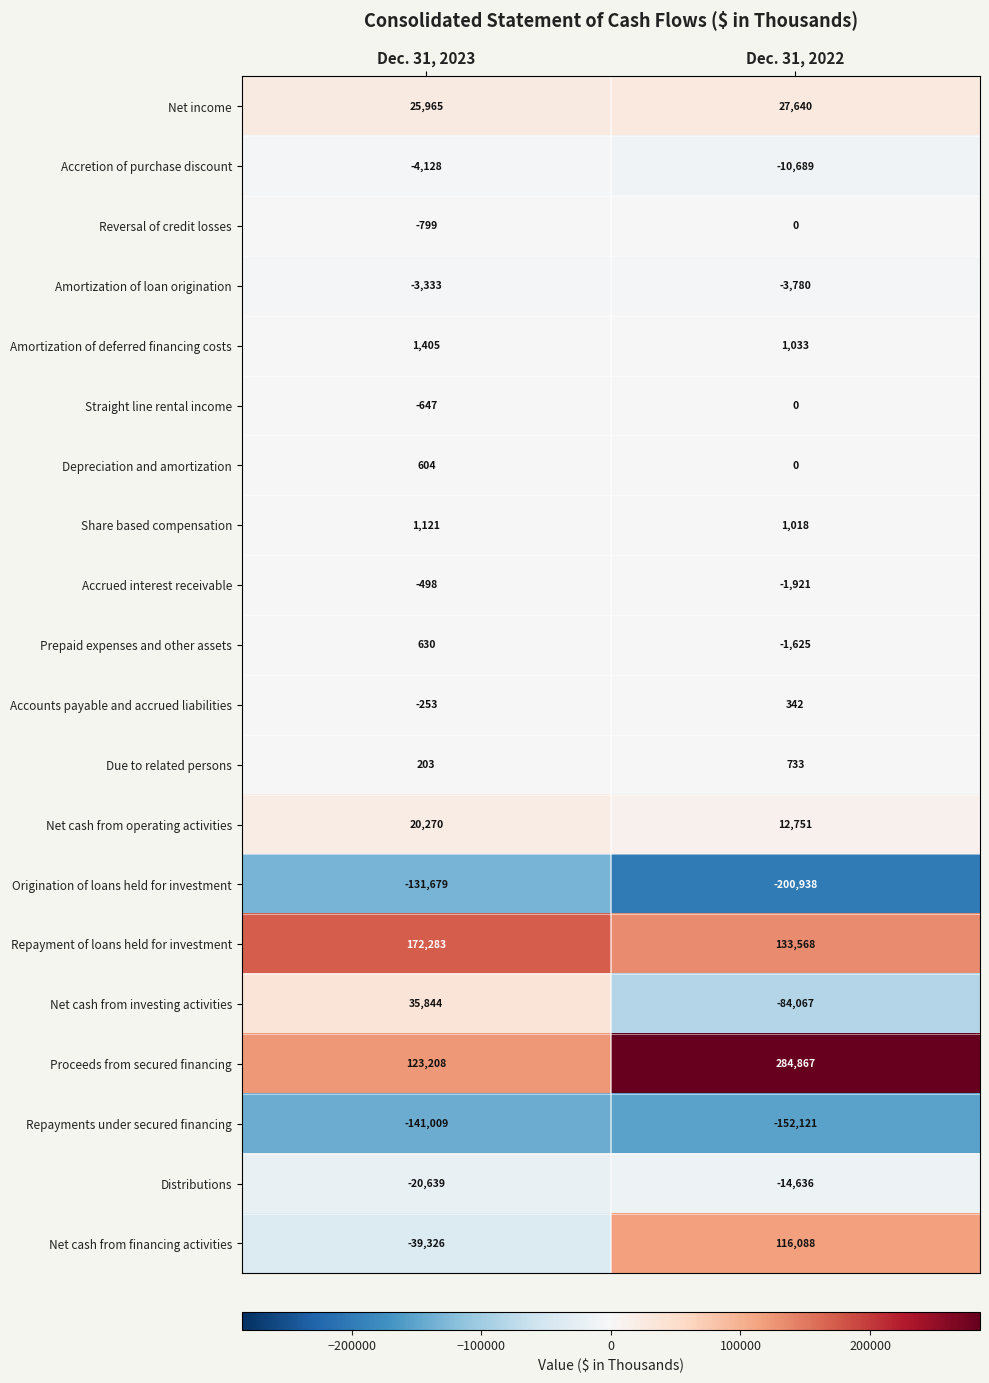

Which category has the lowest value across all series?

Dec. 31, 2022